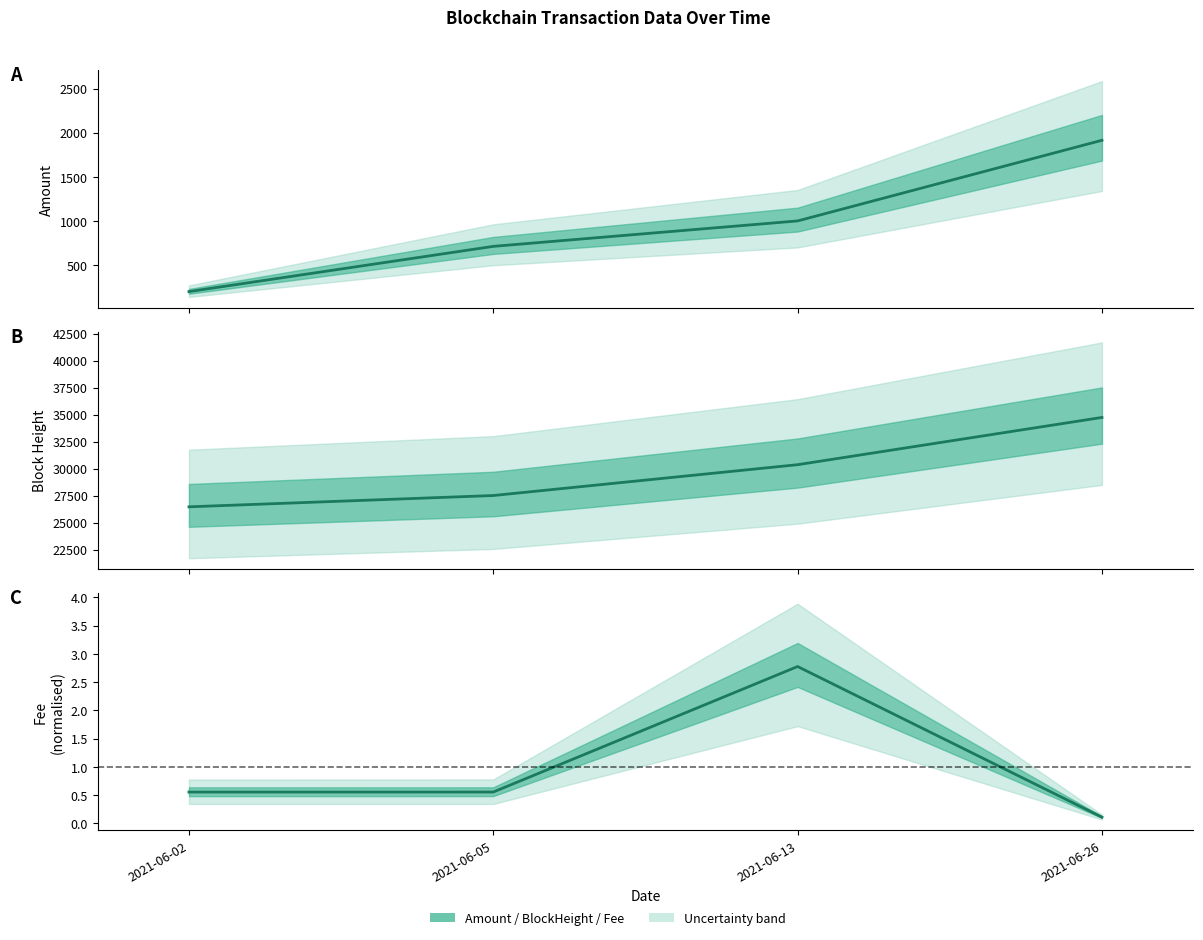

Count the number of categories in the chart.

4